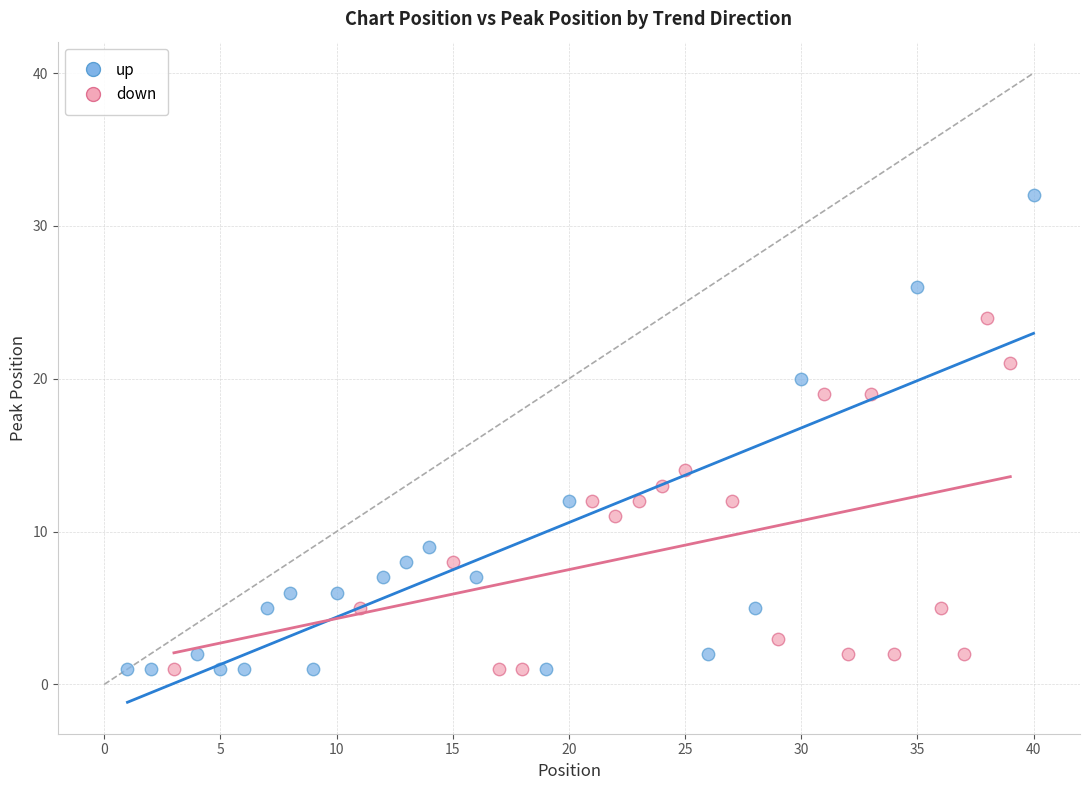

Which series has the widest spread of Y values?

up